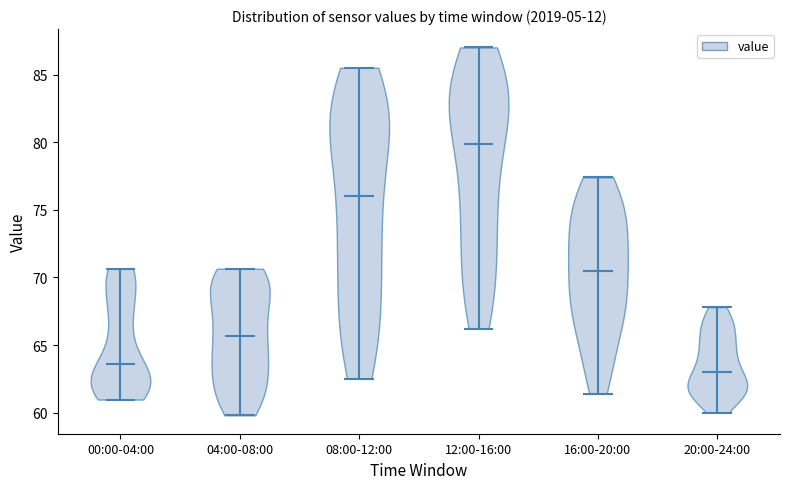

What is the lowest point the violin for 00:00-04:00 reaches on the y-axis? The values are not printed on the chart, so give them approximately, as read against the axis.

61.0